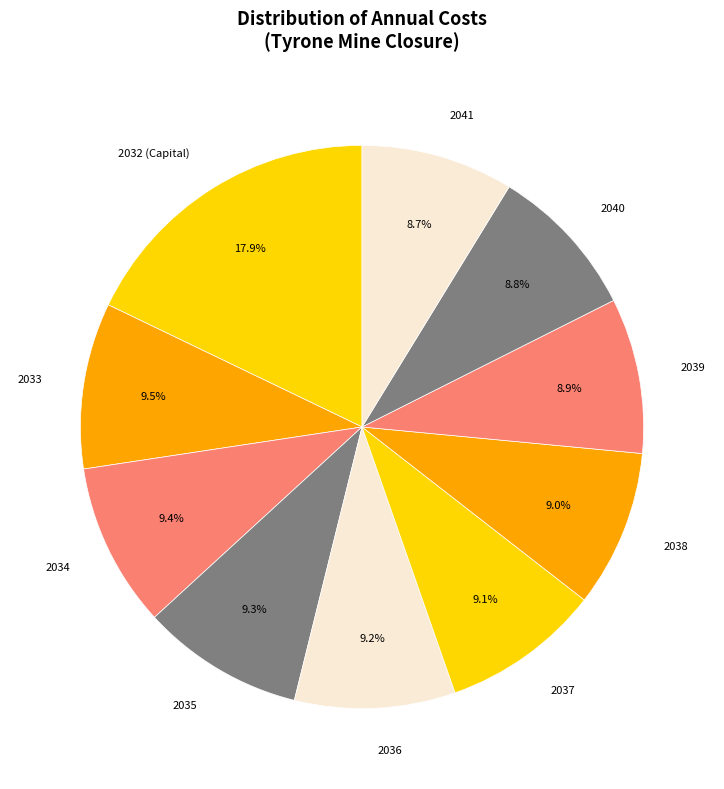

Does 2036 account for over 50% of the chart?

No